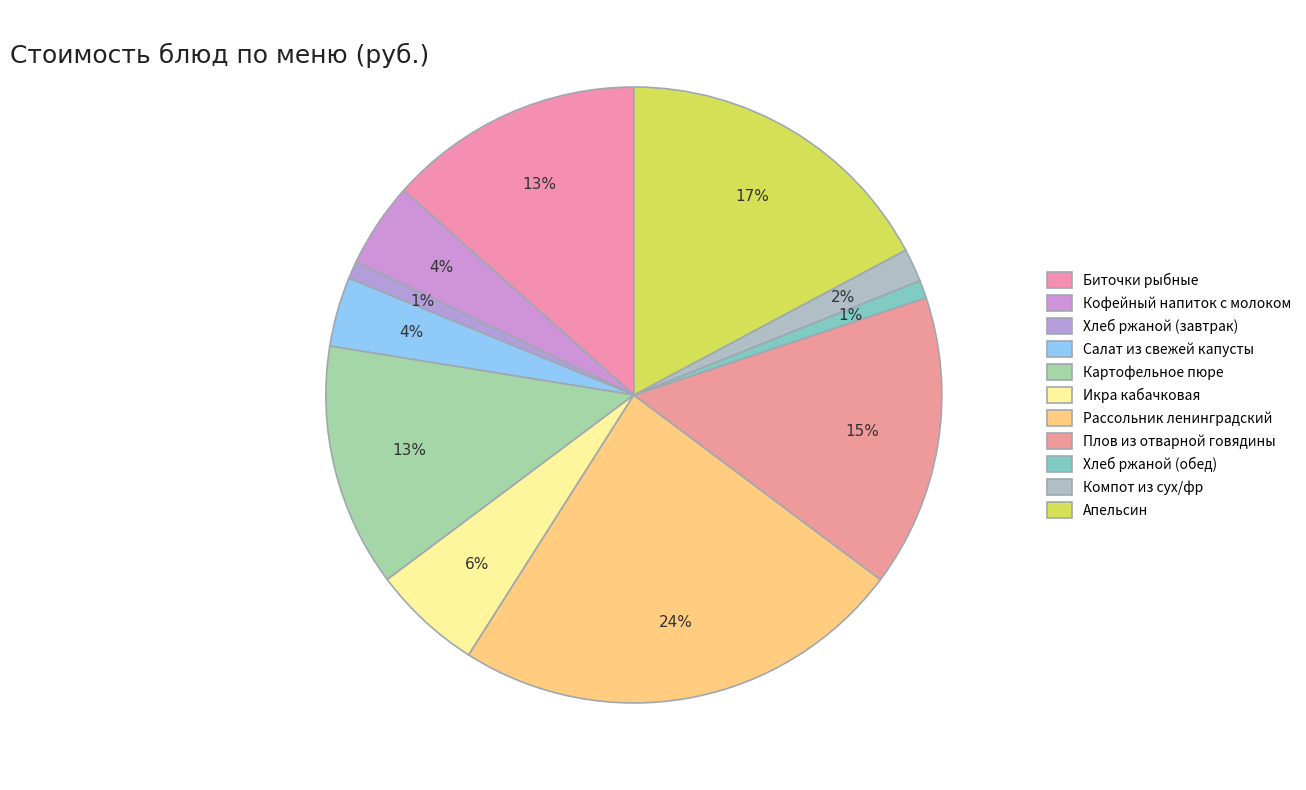

Count the number of slices in the pie.

11